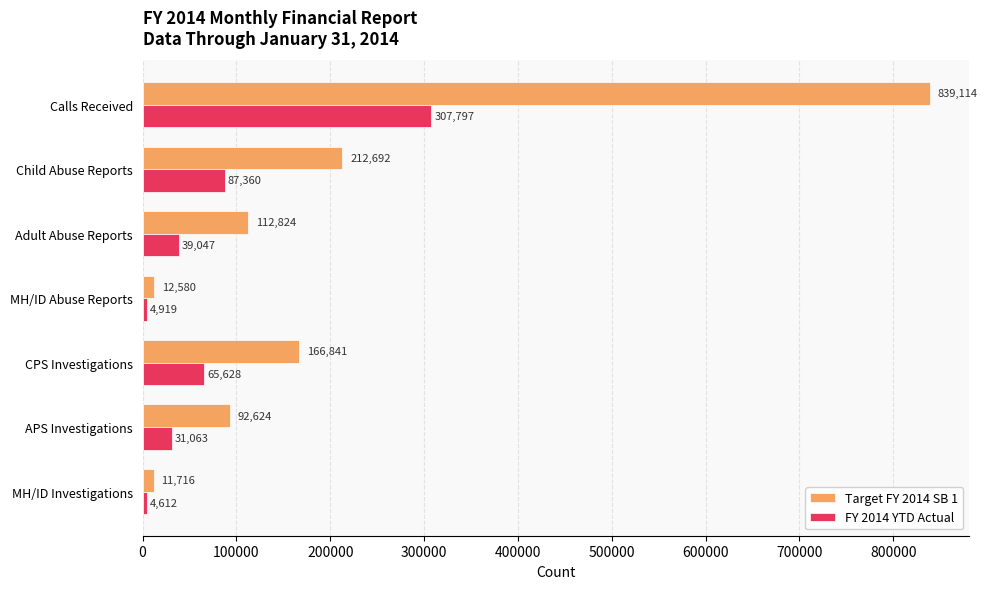

Which series changed the most between MH/ID Abuse Reports and APS Investigations?

Target FY 2014 SB 1